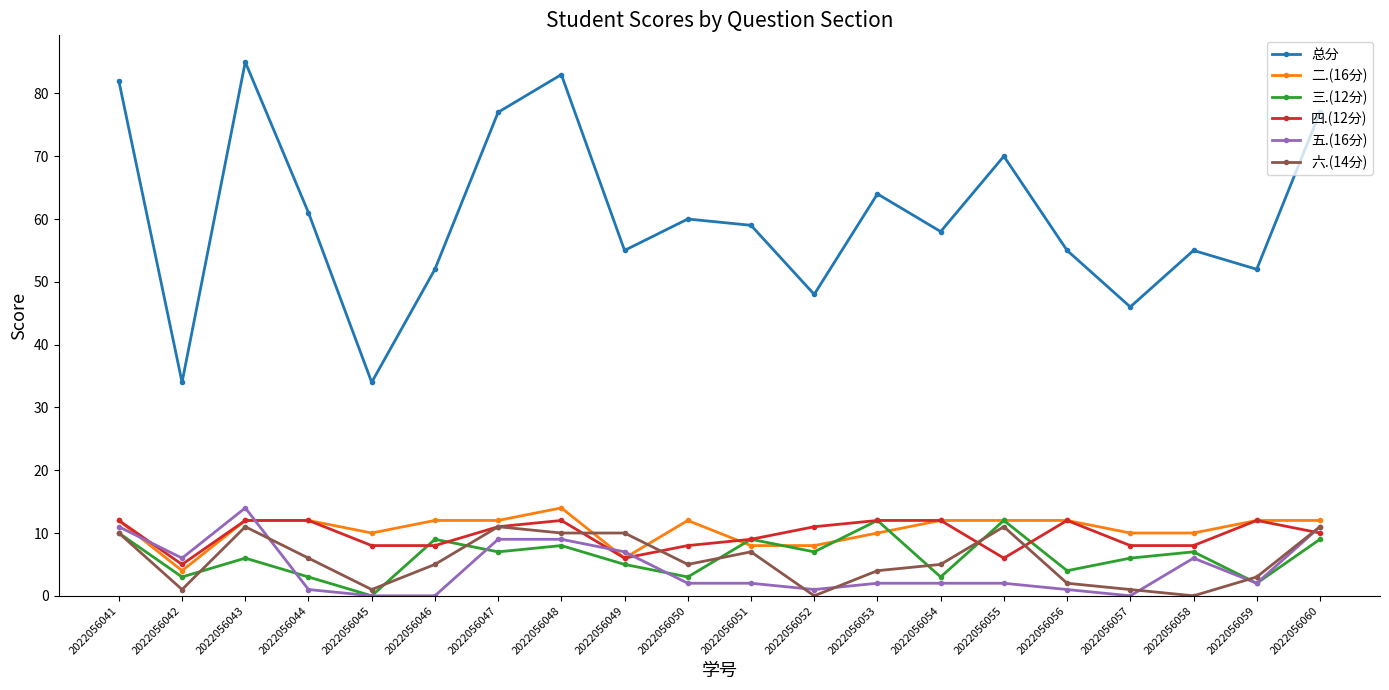

Count the number of categories in the chart.

20